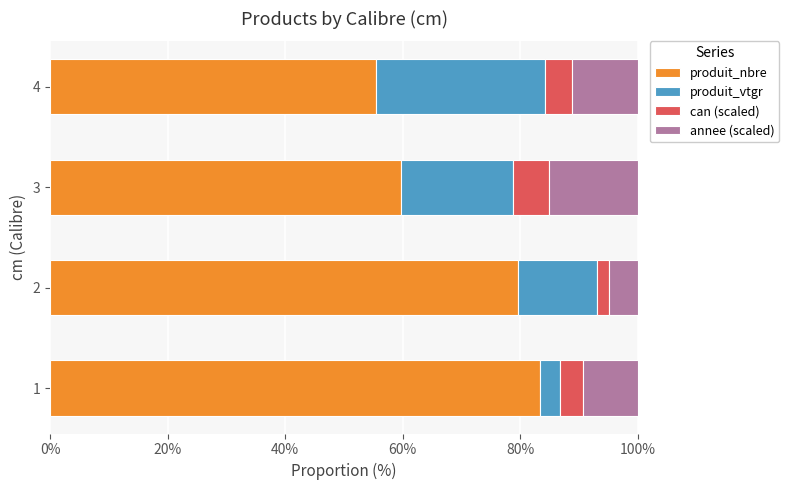

The value of produit_nbre at 1 is 114.4. True or false?

False